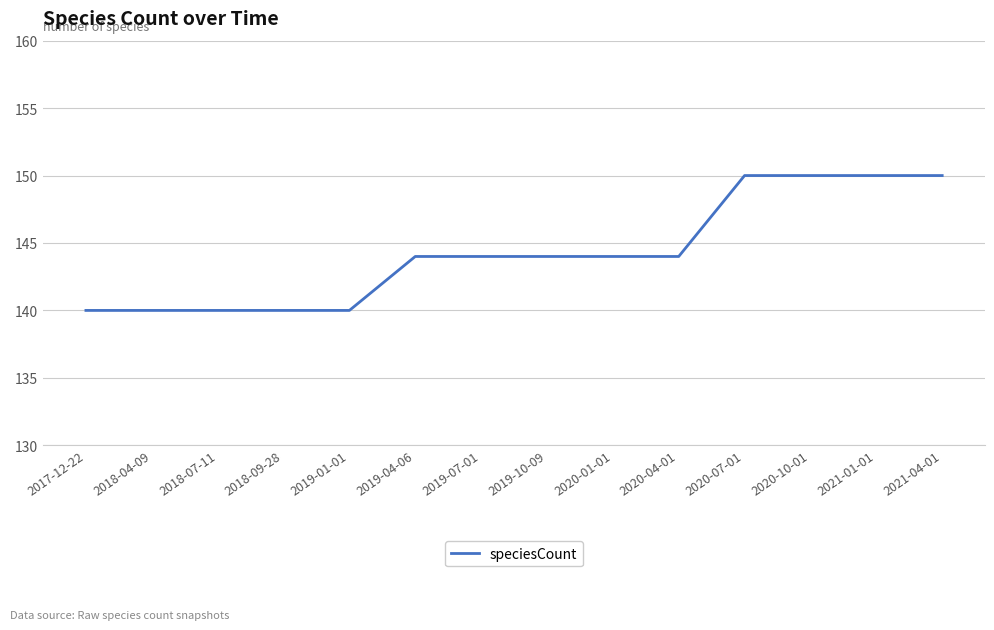

What position from the left is 2020-04-01?

10